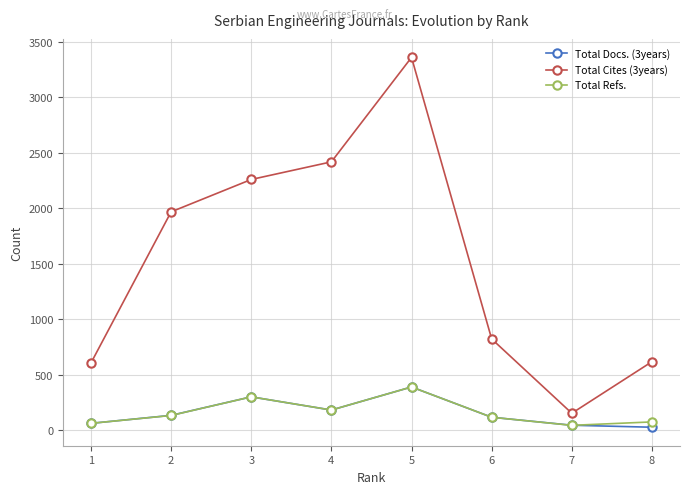

At 5, list the series in order from largest to smallest.

Total Cites (3years), Total Docs. (3years), Total Refs.